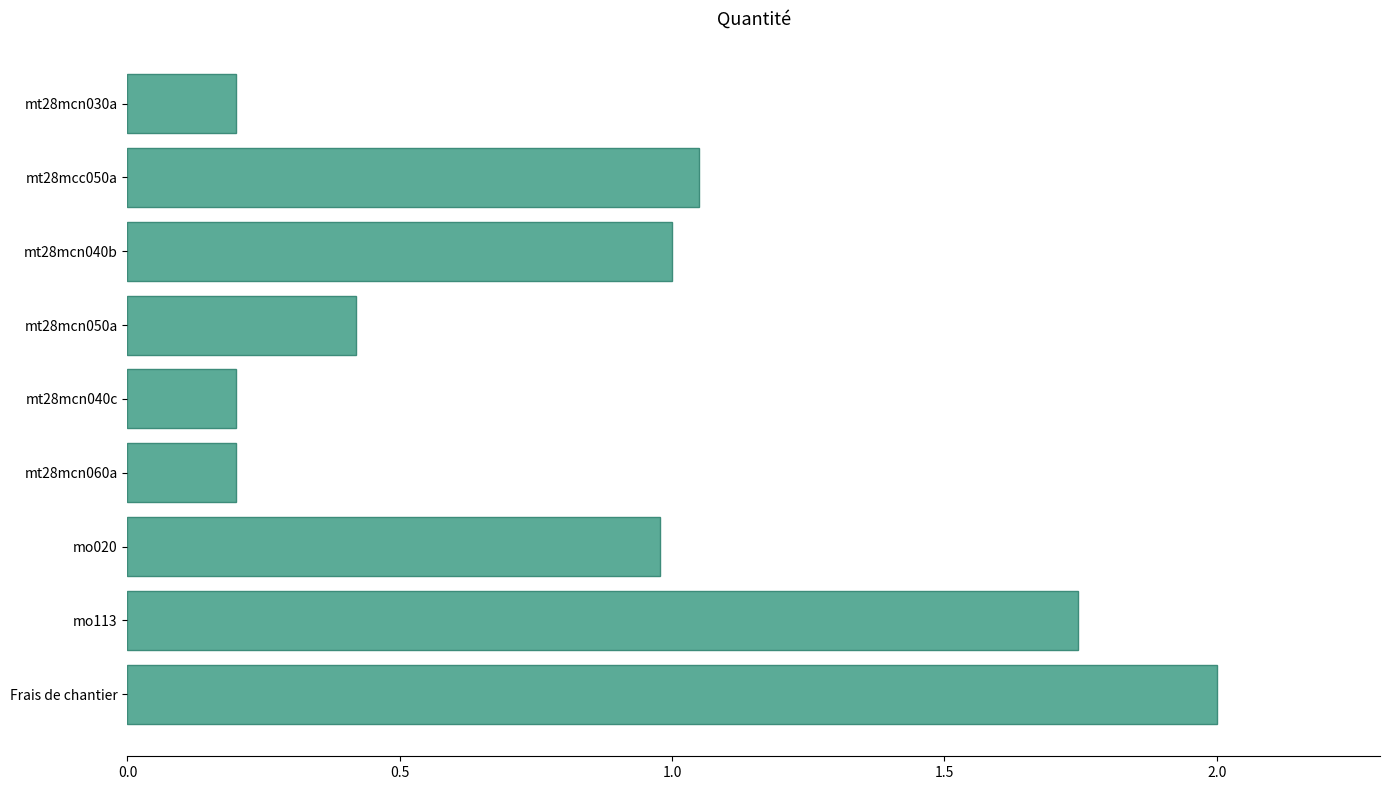

Which has a higher value, mo113 or mt28mcn060a?

mo113